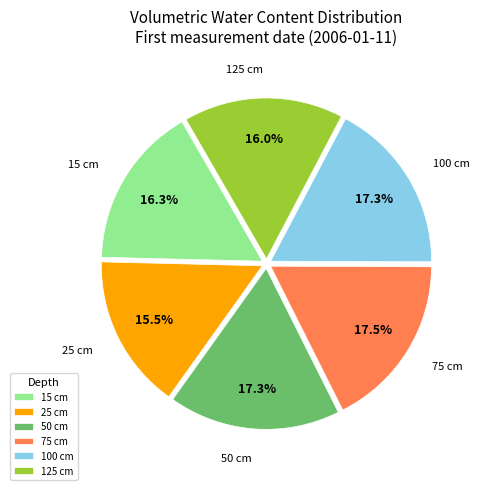

Count the number of slices in the pie.

6